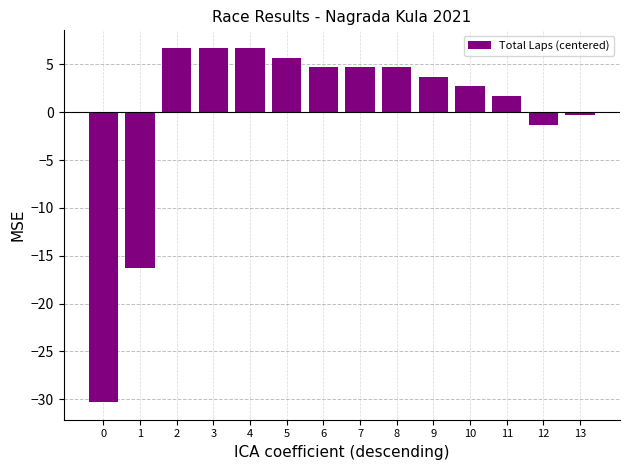

What is the difference between the maximum and minimum values?

37.0